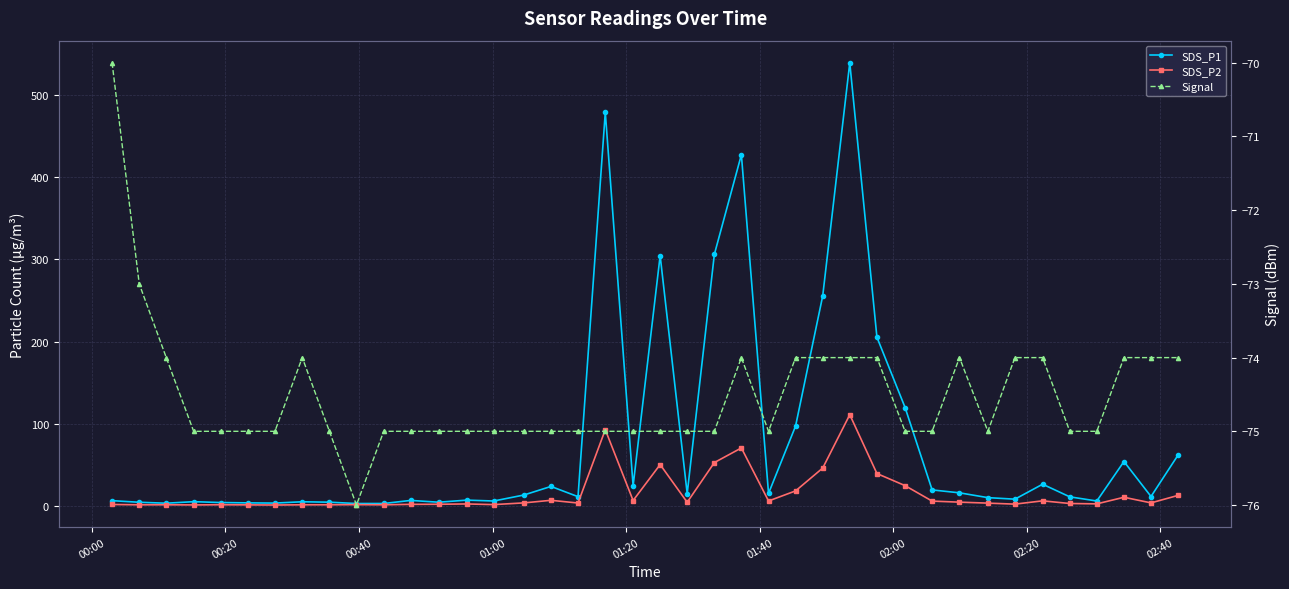

Where does the Signal series first go above -75?

00:00